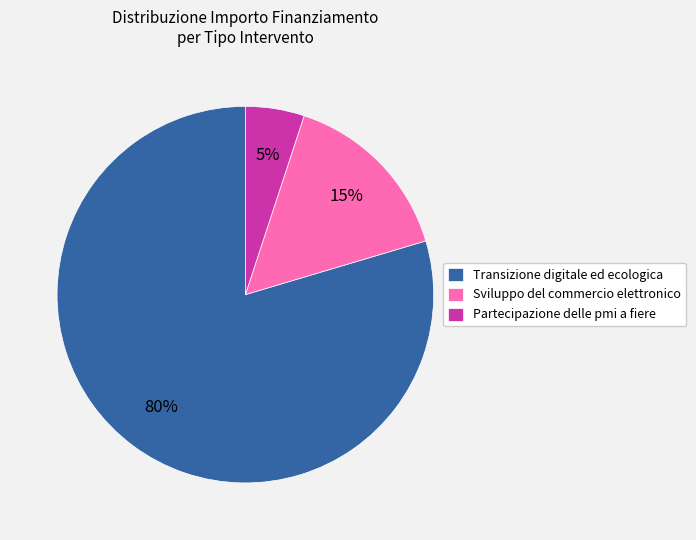

To the nearest percent, what portion does Transizione digitale ed ecologica represent?

80%